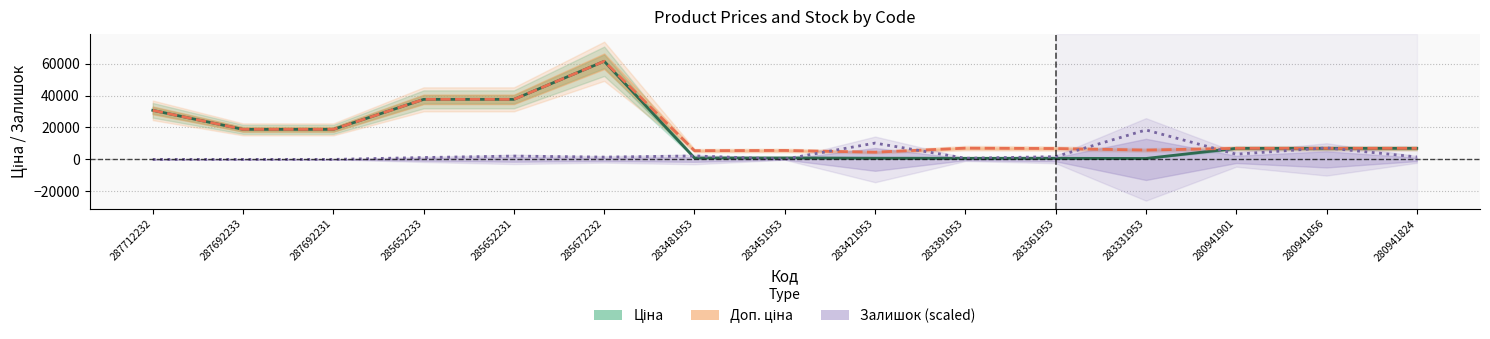

Rank the categories by Ціна value from highest to lowest.

285672232, 285652233, 285652231, 287712232, 287692233, 287692231, 280941901, 280941856, 280941824, 283451953, 283481953, 283421953, 283391953, 283361953, 283331953